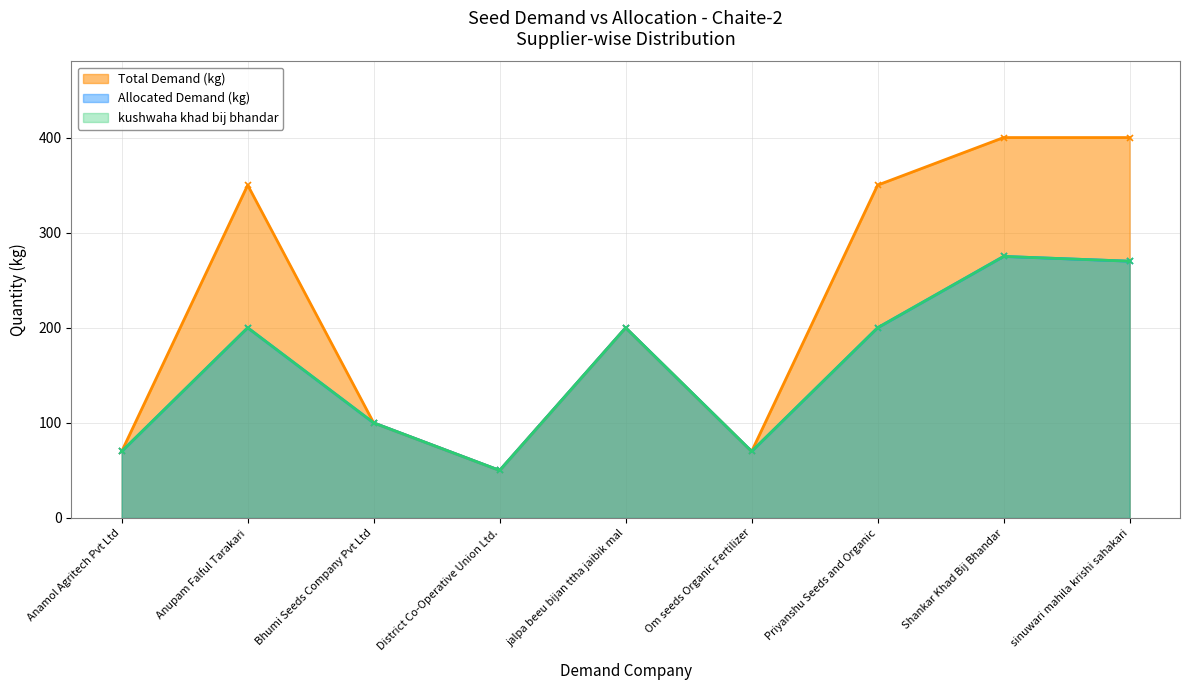

True or false: Total Demand (kg) and Allocated Demand (kg) cross at least once.

False